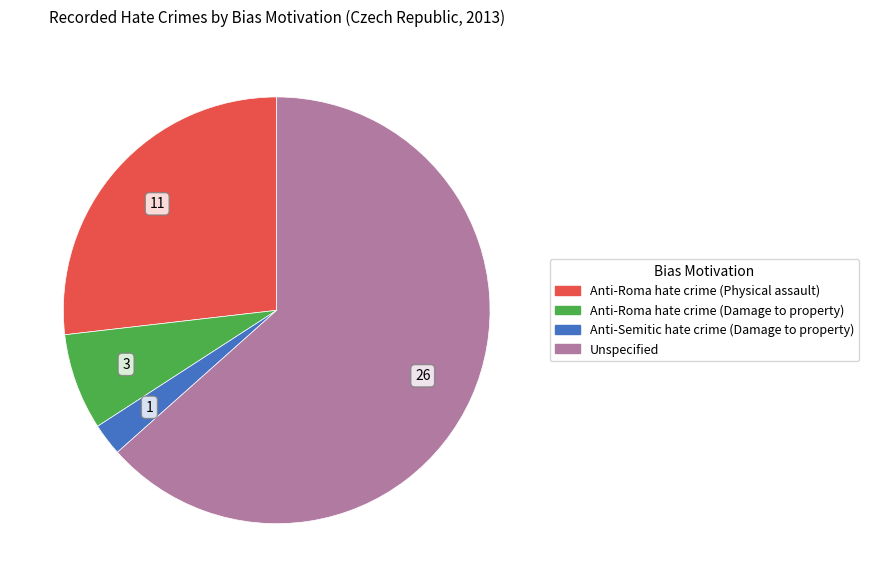

Which slice is the smallest?

Anti-Semitic hate crime (Damage to property)